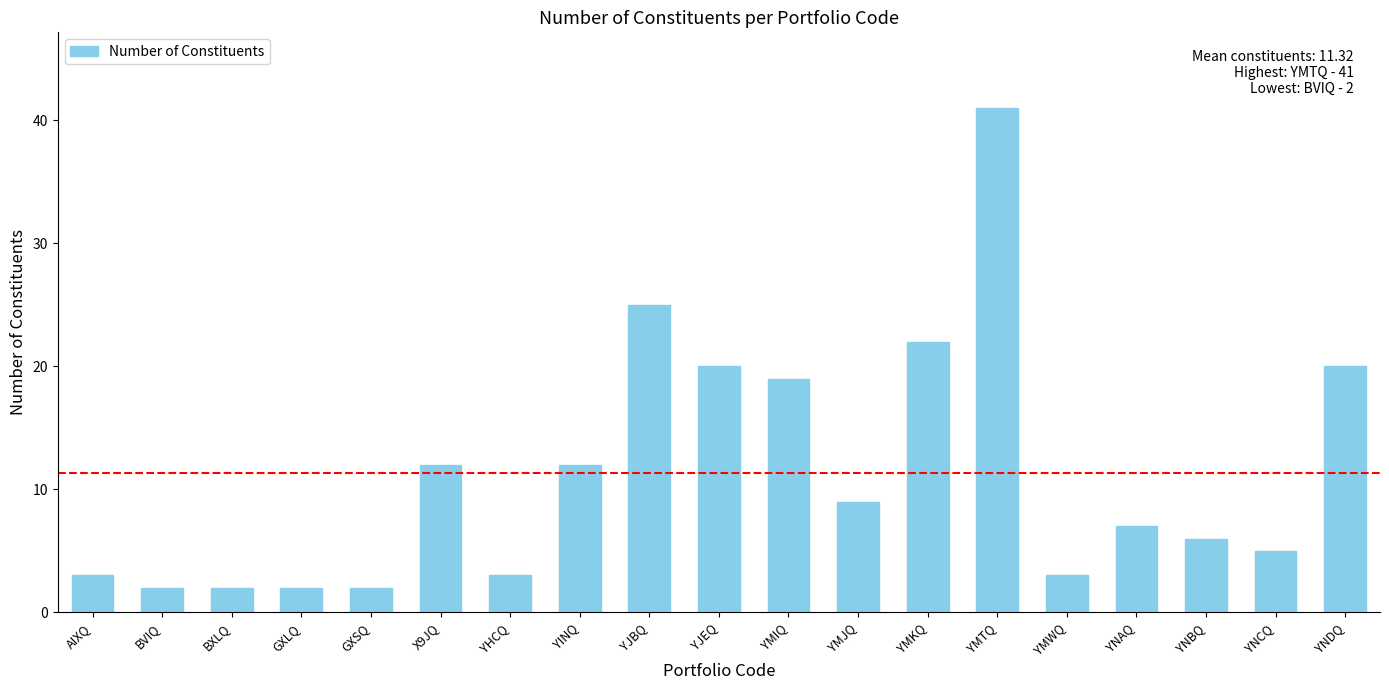

Reading left to right, list all the values displayed in this chart.

3	2	2	2	2	12	3	12	25	20	19	9	22	41	3	7	6	5	20